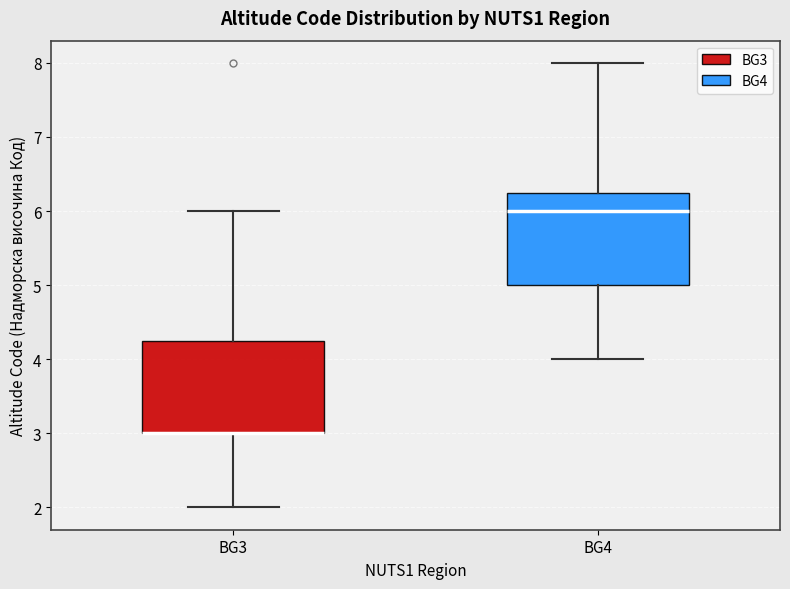

Where does the lower whisker of the box for BG4 end on the y-axis? The values are not printed on the chart, so give them approximately, as read against the axis.

4.0